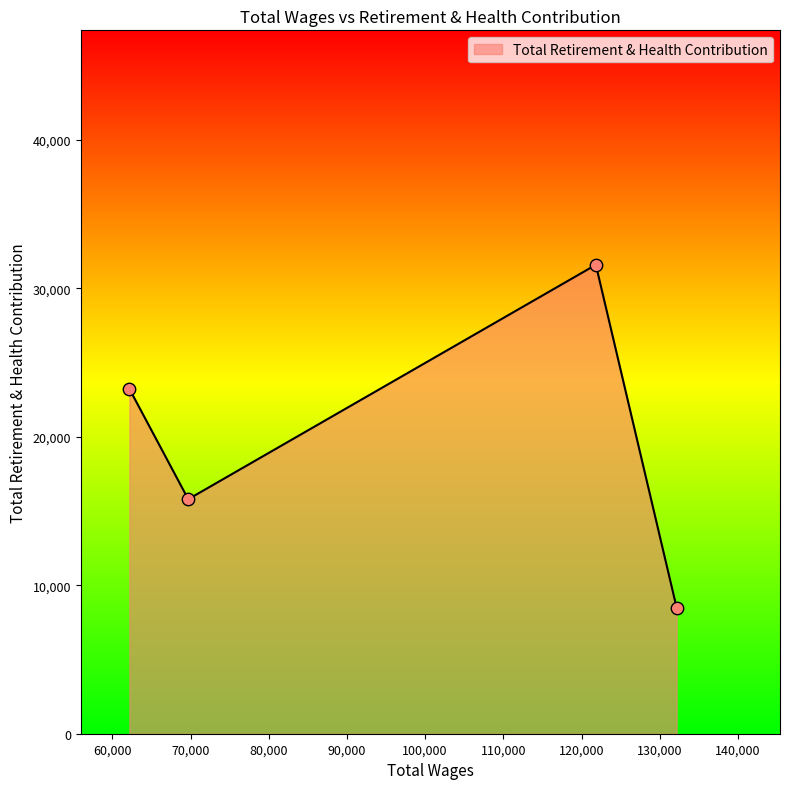

How many interior local peaks (higher than both neighbors) does the data have?

1